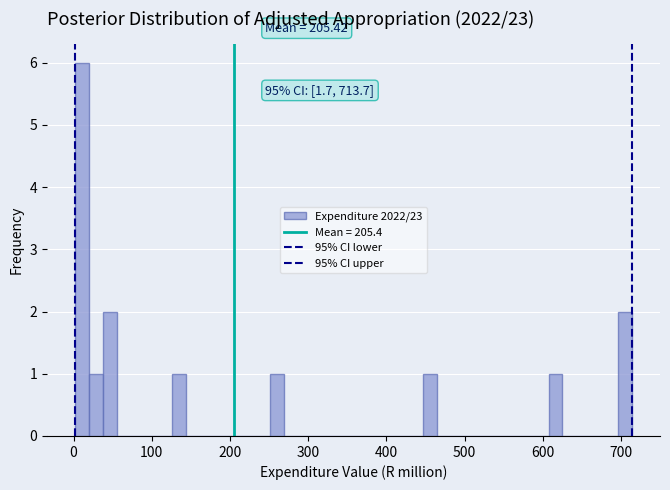

Around what value on the x-axis is the tallest bar? Give the approximate position of its centre, as read against the axis.

10